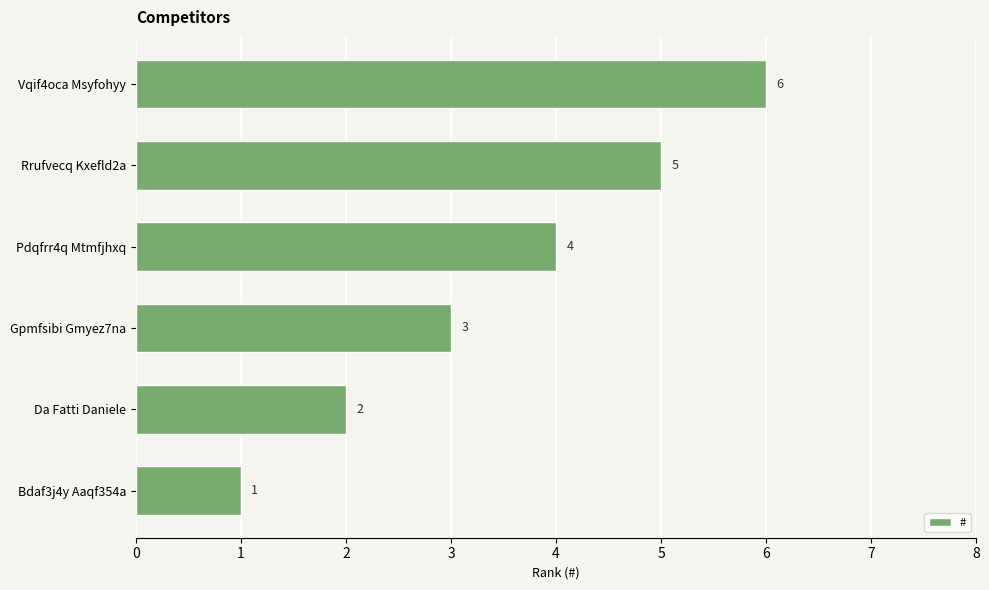

What is the ratio of the value at Vqif4oca Msyfohyy to the value at Rrufvecq Kxefld2a?

1.2